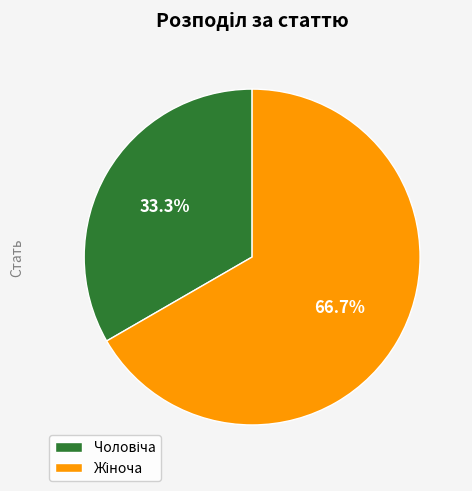

Is there a majority slice in this chart?

Yes